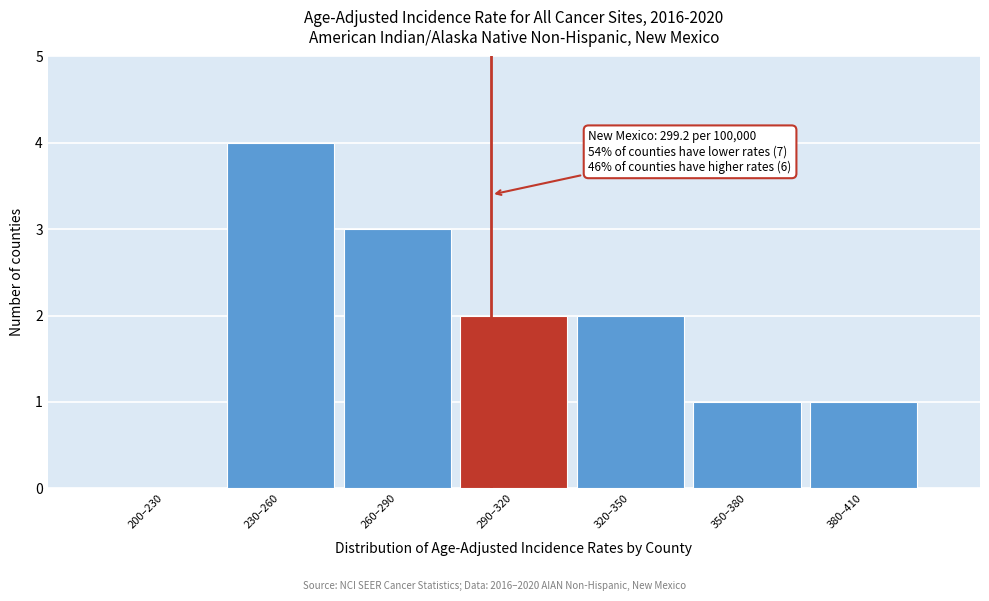

Reading left to right, transcribe all the data shown in this chart.

200–230=0	230–260=4	260–290=3	290–320=2	320–350=2	350–380=1	380–410=1